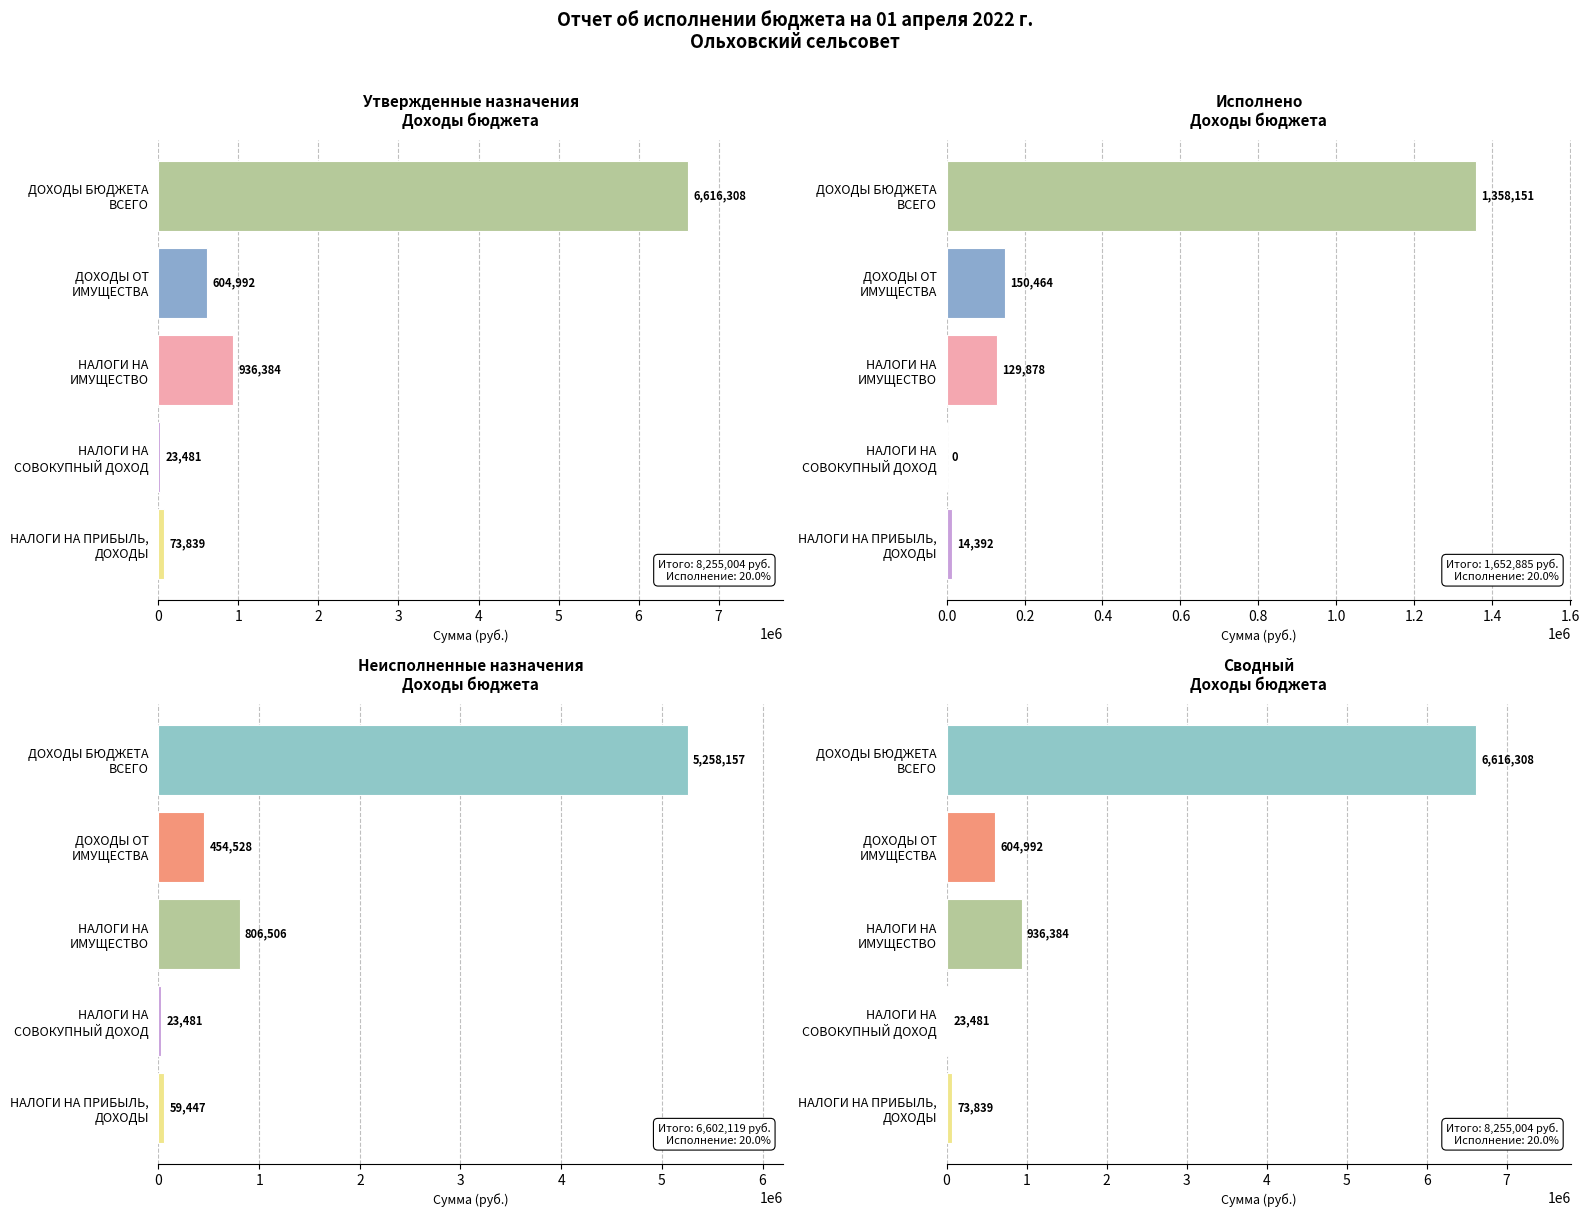

What is the difference between the second highest and second lowest values in the Неисполненные назначения series?

747059.5